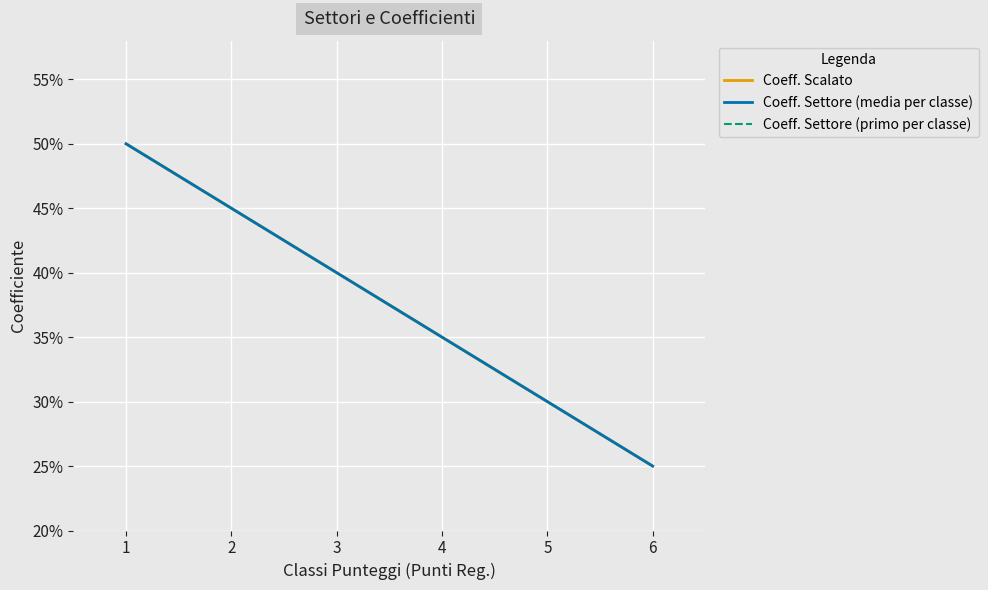

Does the chart have visible grid lines?

Yes